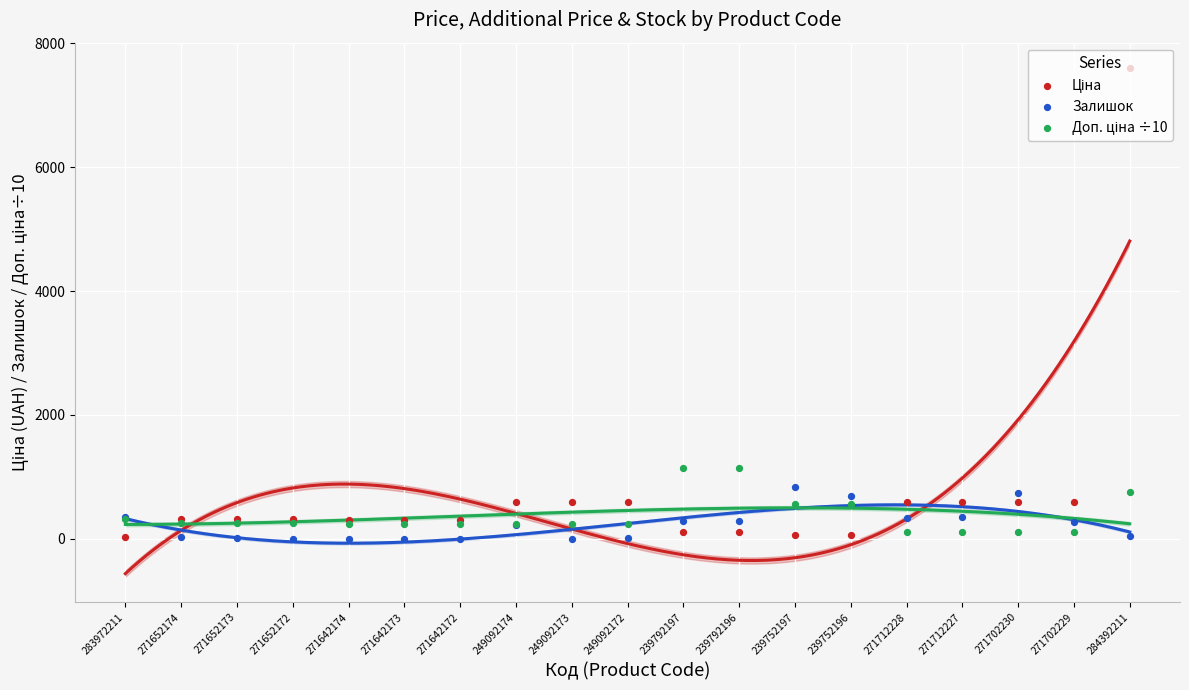

Which series contains the lowest Y value?

Залишок